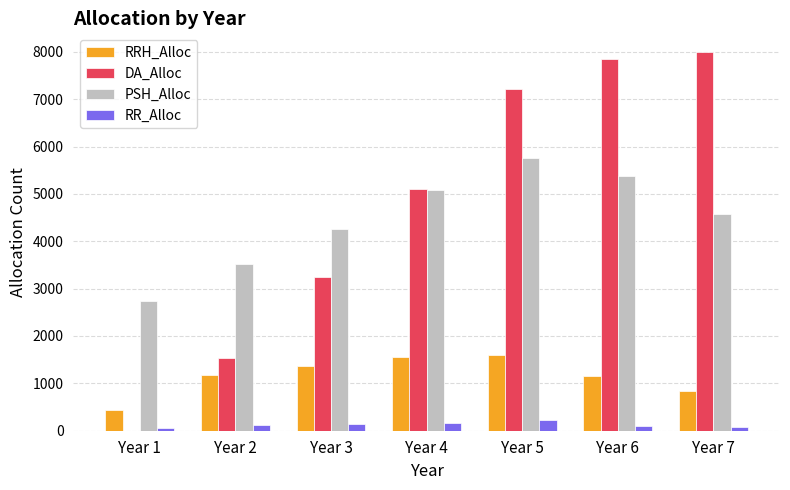

The RRH_Alloc series shows 1562 at Year 4. True or false?

True